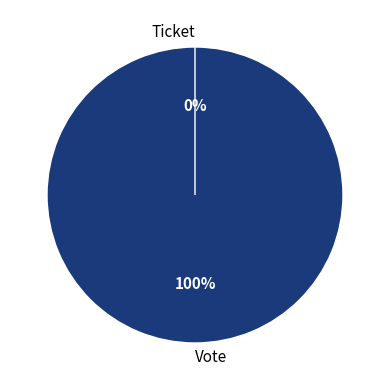

To the nearest percent, what is the combined percentage of Vote and Ticket?

100%